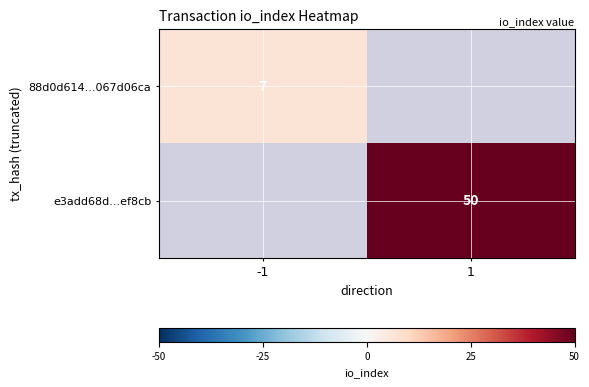

What is the spread (max minus min) of values at -1?

7